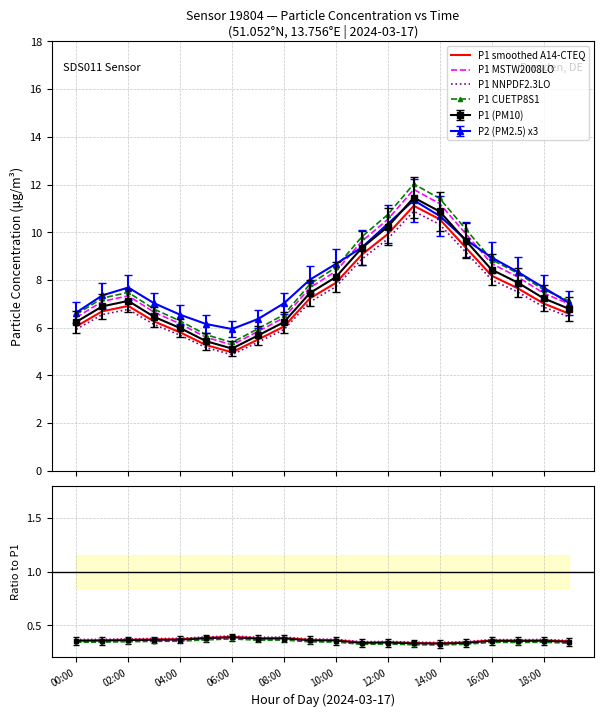

Which series has the largest range (max minus min)?

P1 CUETP8S1